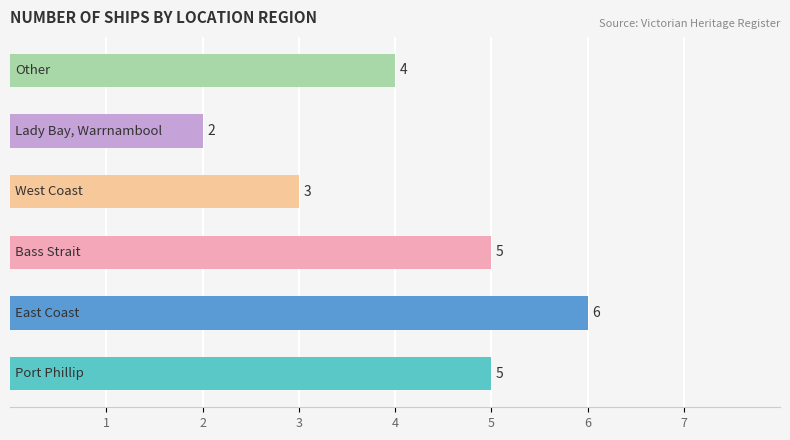

What is the difference between the maximum and minimum values?

4